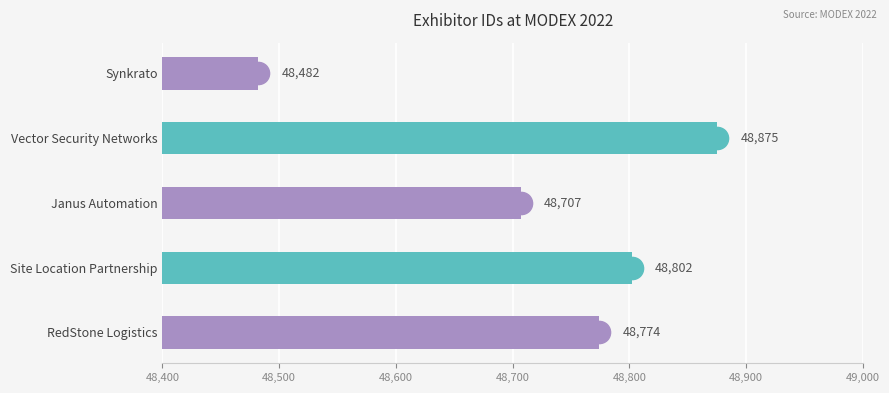

How many data points are less than 48774?

2